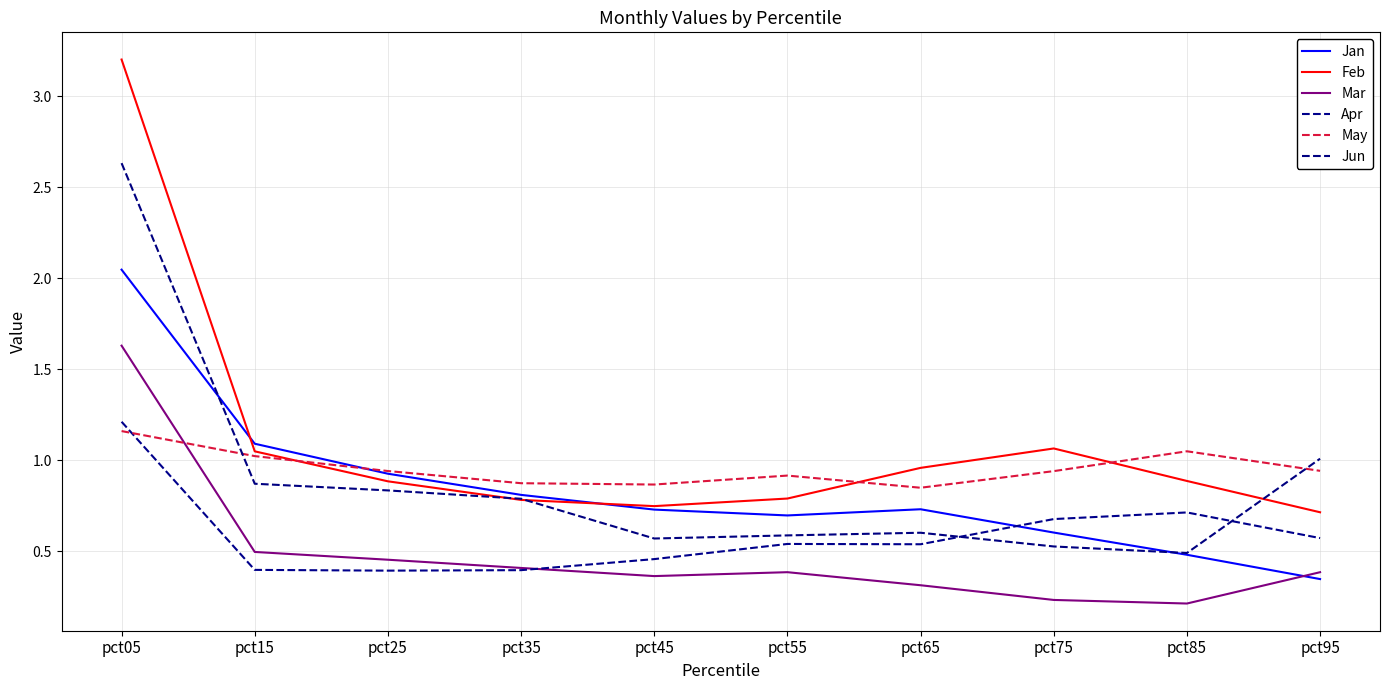

How many distinct data groups are displayed?

6